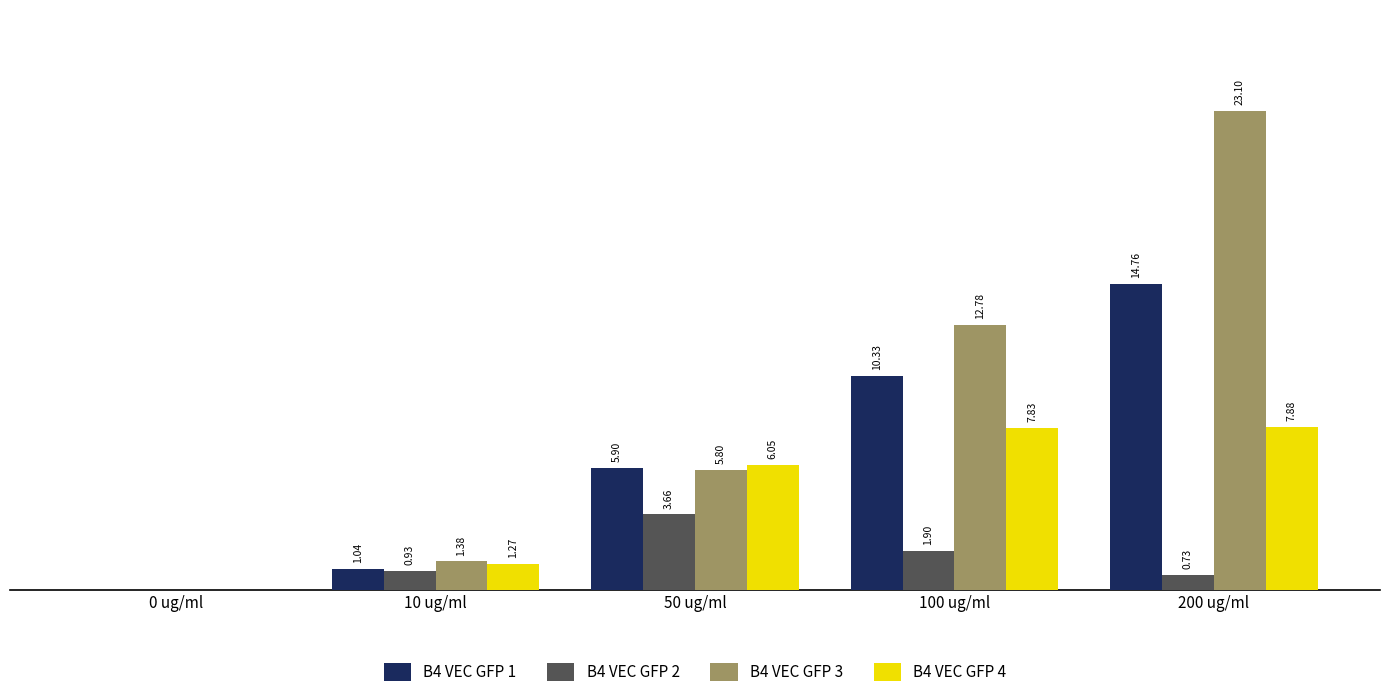

Between 50 ug/ml and 200 ug/ml, which series saw the biggest shift?

B4 VEC GFP 3